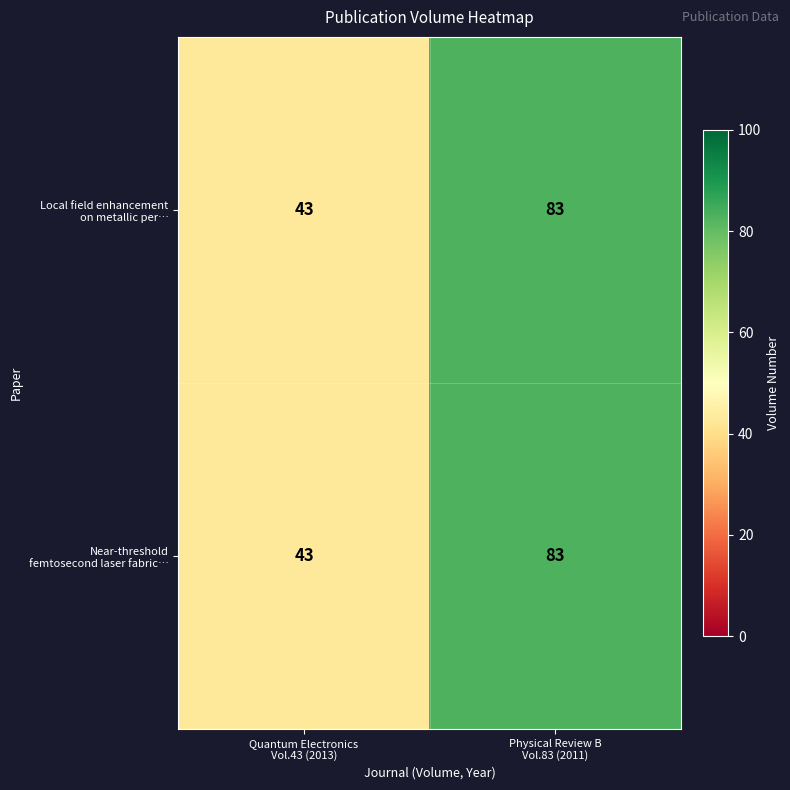

What is the smallest value displayed?

43